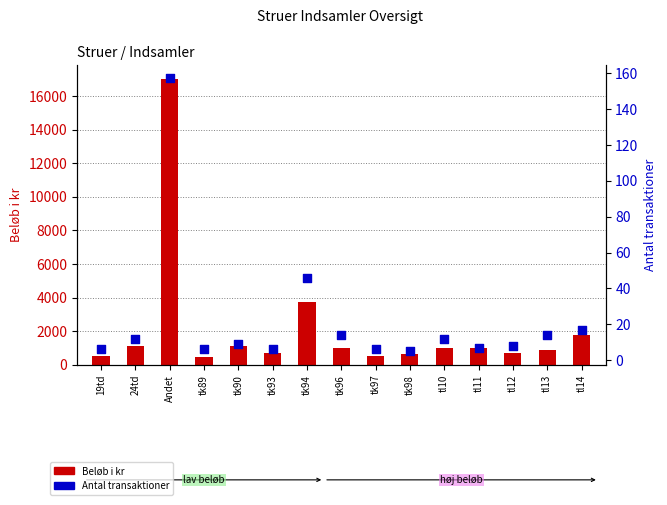

At how many categories does at least one series exceed 1343?

3